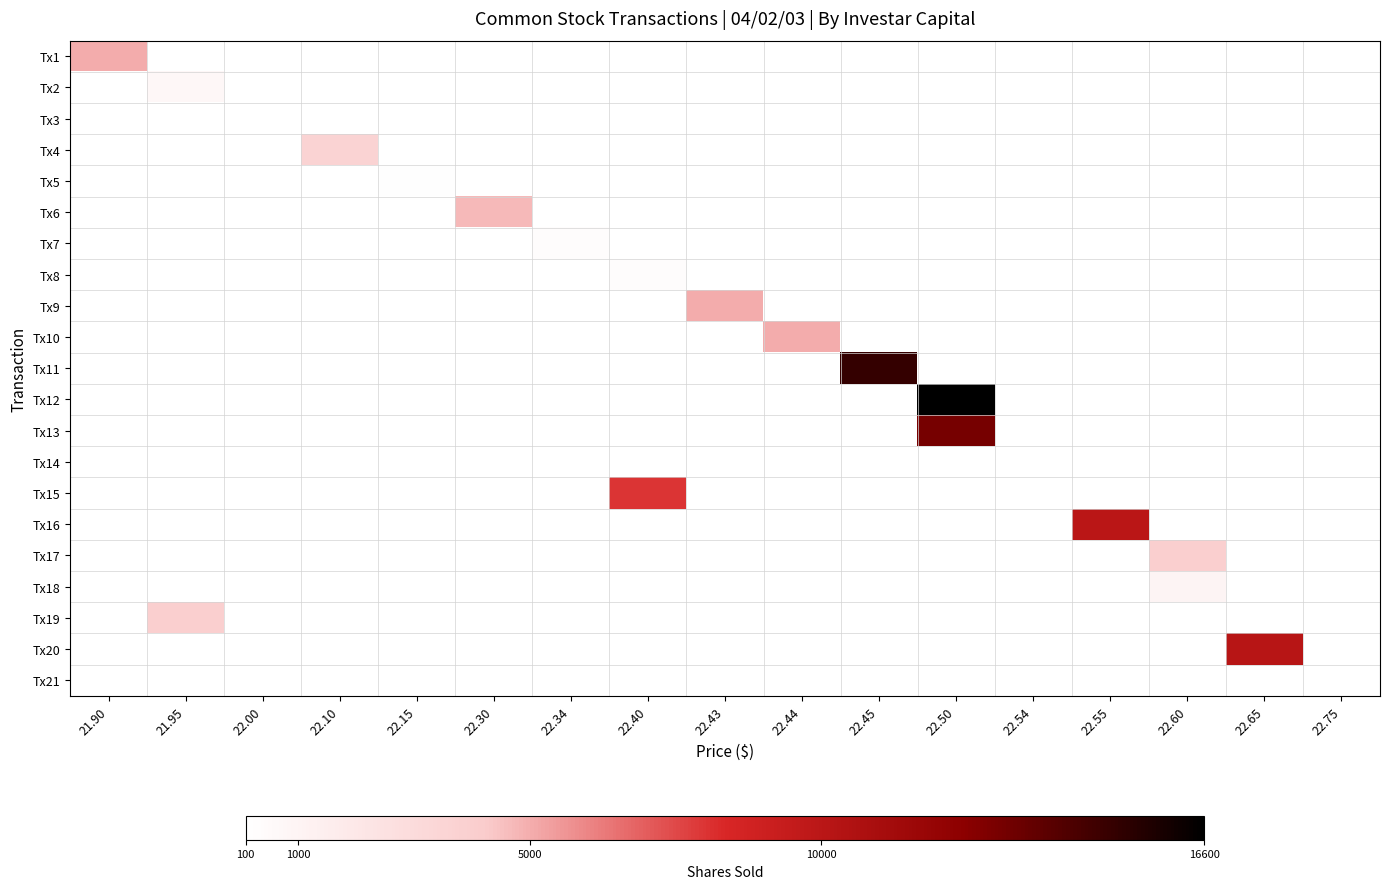

Reading left to right, list all the values displayed in this chart.

Tx1: 21.90=5000	21.95=0	22.00=0	22.10=0	22.15=0	22.30=0	22.34=0	22.40=0	22.43=0	22.44=0	22.45=0	22.50=0	22.54=0	22.55=0	22.60=0	22.65=0	22.75=0
Tx2: 21.90=0	21.95=700	22.00=0	22.10=0	22.15=0	22.30=0	22.34=0	22.40=0	22.43=0	22.44=0	22.45=0	22.50=0	22.54=0	22.55=0	22.60=0	22.65=0	22.75=0
Tx3: 21.90=0	21.95=0	22.00=100	22.10=0	22.15=0	22.30=0	22.34=0	22.40=0	22.43=0	22.44=0	22.45=0	22.50=0	22.54=0	22.55=0	22.60=0	22.65=0	22.75=0
Tx4: 21.90=0	21.95=0	22.00=0	22.10=3700	22.15=0	22.30=0	22.34=0	22.40=0	22.43=0	22.44=0	22.45=0	22.50=0	22.54=0	22.55=0	22.60=0	22.65=0	22.75=0
Tx5: 21.90=0	21.95=0	22.00=0	22.10=0	22.15=200	22.30=0	22.34=0	22.40=0	22.43=0	22.44=0	22.45=0	22.50=0	22.54=0	22.55=0	22.60=0	22.65=0	22.75=0
Tx6: 21.90=0	21.95=0	22.00=0	22.10=0	22.15=0	22.30=4700	22.34=0	22.40=0	22.43=0	22.44=0	22.45=0	22.50=0	22.54=0	22.55=0	22.60=0	22.65=0	22.75=0
Tx7: 21.90=0	21.95=0	22.00=0	22.10=0	22.15=0	22.30=0	22.34=300	22.40=0	22.43=0	22.44=0	22.45=0	22.50=0	22.54=0	22.55=0	22.60=0	22.65=0	22.75=0
Tx8: 21.90=0	21.95=0	22.00=0	22.10=0	22.15=0	22.30=0	22.34=0	22.40=300	22.43=0	22.44=0	22.45=0	22.50=0	22.54=0	22.55=0	22.60=0	22.65=0	22.75=0
Tx9: 21.90=0	21.95=0	22.00=0	22.10=0	22.15=0	22.30=0	22.34=0	22.40=0	22.43=5000	22.44=0	22.45=0	22.50=0	22.54=0	22.55=0	22.60=0	22.65=0	22.75=0
Tx10: 21.90=0	21.95=0	22.00=0	22.10=0	22.15=0	22.30=0	22.34=0	22.40=0	22.43=0	22.44=5000	22.45=0	22.50=0	22.54=0	22.55=0	22.60=0	22.65=0	22.75=0
Tx11: 21.90=0	21.95=0	22.00=0	22.10=0	22.15=0	22.30=0	22.34=0	22.40=0	22.43=0	22.44=0	22.45=15000	22.50=0	22.54=0	22.55=0	22.60=0	22.65=0	22.75=0
Tx12: 21.90=0	21.95=0	22.00=0	22.10=0	22.15=0	22.30=0	22.34=0	22.40=0	22.43=0	22.44=0	22.45=0	22.50=16600	22.54=0	22.55=0	22.60=0	22.65=0	22.75=0
Tx13: 21.90=0	21.95=0	22.00=0	22.10=0	22.15=0	22.30=0	22.34=0	22.40=0	22.43=0	22.44=0	22.45=0	22.50=13100	22.54=0	22.55=0	22.60=0	22.65=0	22.75=0
Tx14: 21.90=0	21.95=0	22.00=0	22.10=0	22.15=0	22.30=0	22.34=0	22.40=0	22.43=0	22.44=0	22.45=0	22.50=0	22.54=100	22.55=0	22.60=0	22.65=0	22.75=0
Tx15: 21.90=0	21.95=0	22.00=0	22.10=0	22.15=0	22.30=0	22.34=0	22.40=8000	22.43=0	22.44=0	22.45=0	22.50=0	22.54=0	22.55=0	22.60=0	22.65=0	22.75=0
Tx16: 21.90=0	21.95=0	22.00=0	22.10=0	22.15=0	22.30=0	22.34=0	22.40=0	22.43=0	22.44=0	22.45=0	22.50=0	22.54=0	22.55=10000	22.60=0	22.65=0	22.75=0
Tx17: 21.90=0	21.95=0	22.00=0	22.10=0	22.15=0	22.30=0	22.34=0	22.40=0	22.43=0	22.44=0	22.45=0	22.50=0	22.54=0	22.55=0	22.60=4000	22.65=0	22.75=0
Tx18: 21.90=0	21.95=0	22.00=0	22.10=0	22.15=0	22.30=0	22.34=0	22.40=0	22.43=0	22.44=0	22.45=0	22.50=0	22.54=0	22.55=0	22.60=1000	22.65=0	22.75=0
Tx19: 21.90=0	21.95=4000	22.00=0	22.10=0	22.15=0	22.30=0	22.34=0	22.40=0	22.43=0	22.44=0	22.45=0	22.50=0	22.54=0	22.55=0	22.60=0	22.65=0	22.75=0
Tx20: 21.90=0	21.95=0	22.00=0	22.10=0	22.15=0	22.30=0	22.34=0	22.40=0	22.43=0	22.44=0	22.45=0	22.50=0	22.54=0	22.55=0	22.60=0	22.65=10100	22.75=0
Tx21: 21.90=0	21.95=0	22.00=0	22.10=0	22.15=0	22.30=0	22.34=0	22.40=0	22.43=0	22.44=0	22.45=0	22.50=0	22.54=0	22.55=0	22.60=0	22.65=0	22.75=100